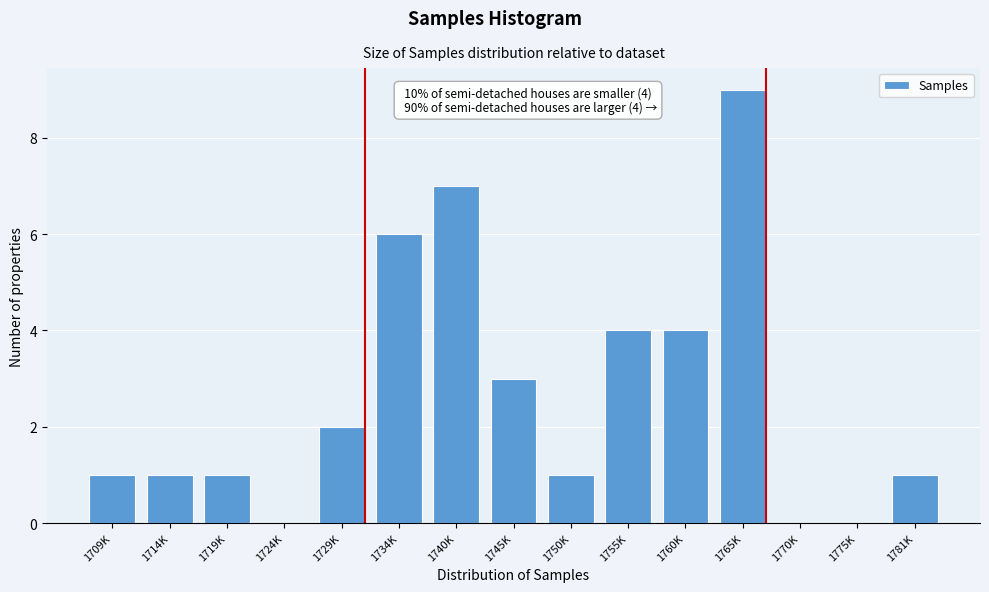

Reading left to right, what are all the values shown in this chart?

1709K=1	1714K=1	1719K=1	1724K=0	1729K=2	1734K=6	1740K=7	1745K=3	1750K=1	1755K=4	1760K=4	1765K=9	1770K=0	1775K=0	1781K=1